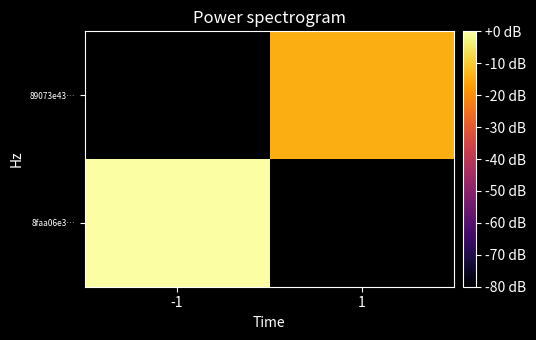

Between -1 and 1, which is larger?

1